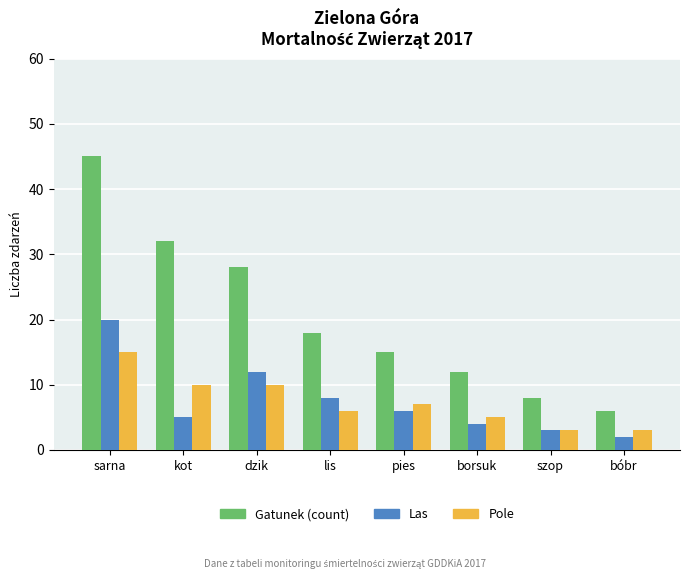

Which series has the widest spread of values?

Gatunek (count)